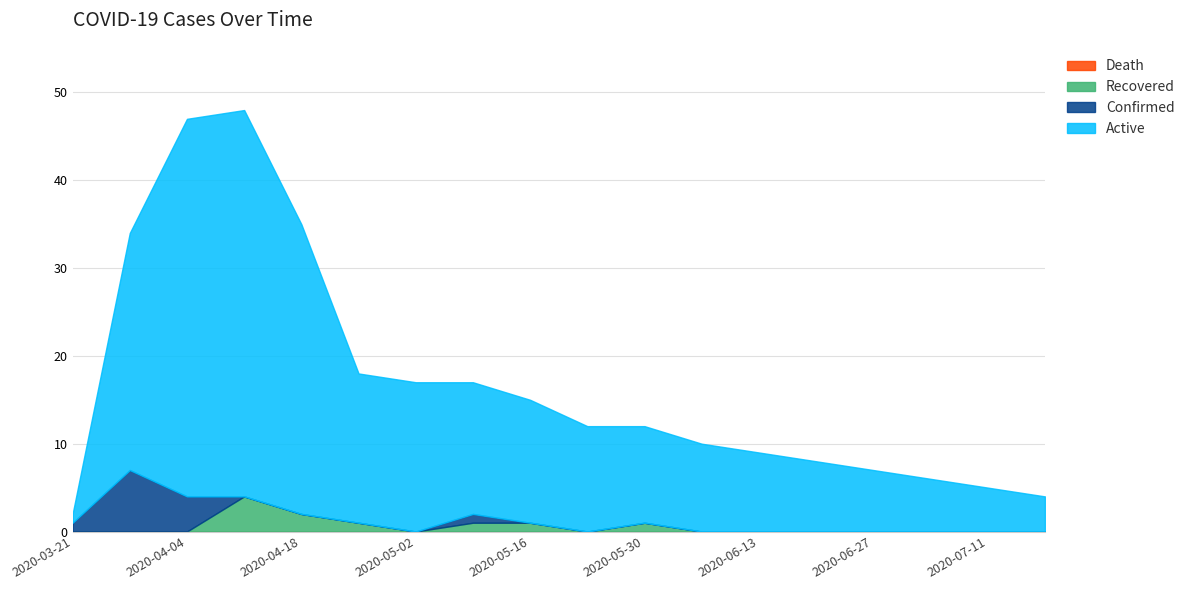

List the series in order of their peak value, lowest first.

Death, Recovered, Confirmed, Active